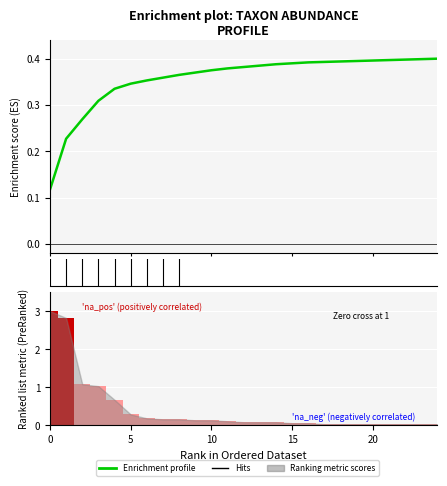

What is the label of the 18th bar from the right?

7